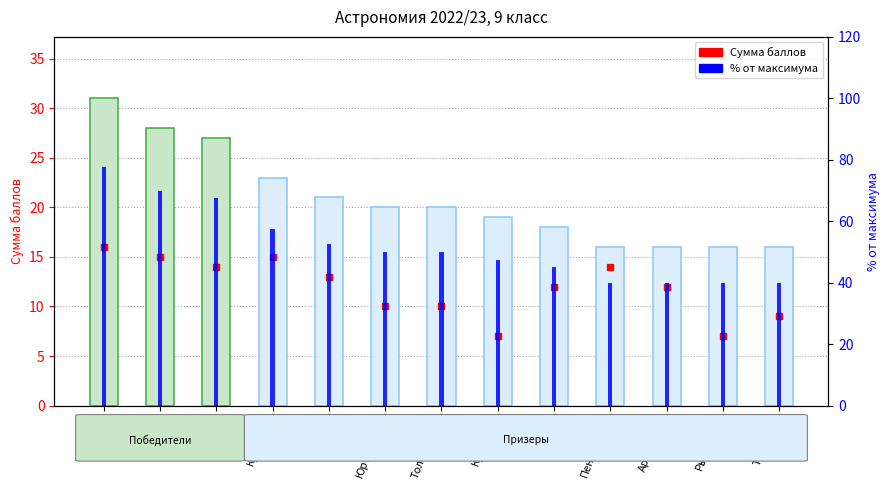

What is the sum of the Сумма баллов values at Букина and Толстобров?

38.0